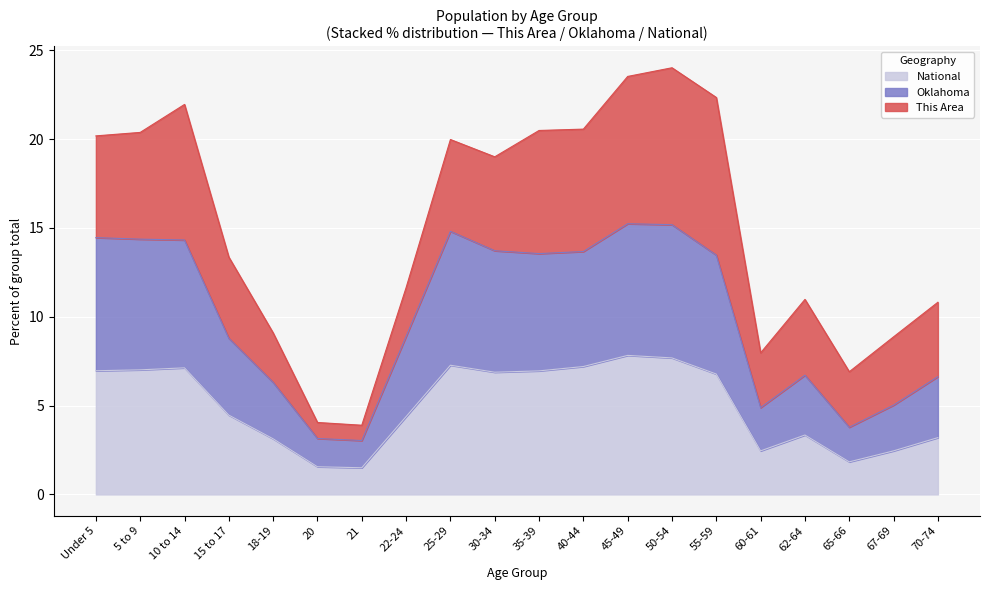

The National series shows 1.5 at 60-61. True or false?

False